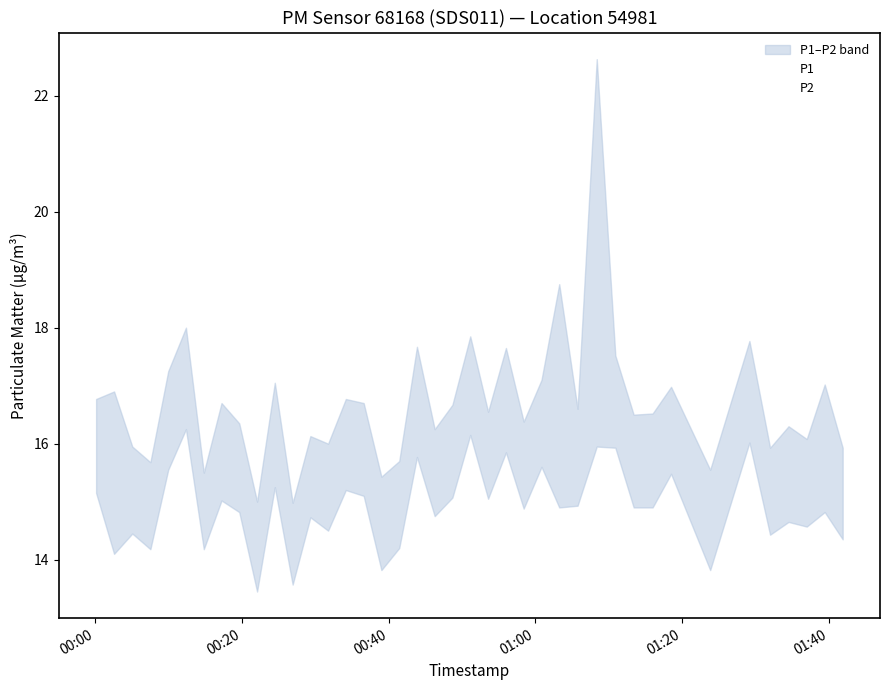

At how many categories does at least one series exceed 17?

12